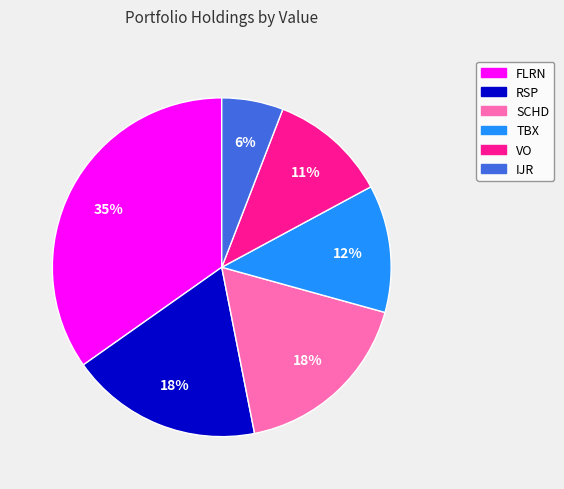

To the nearest percent, what portion does SCHD represent?

18%